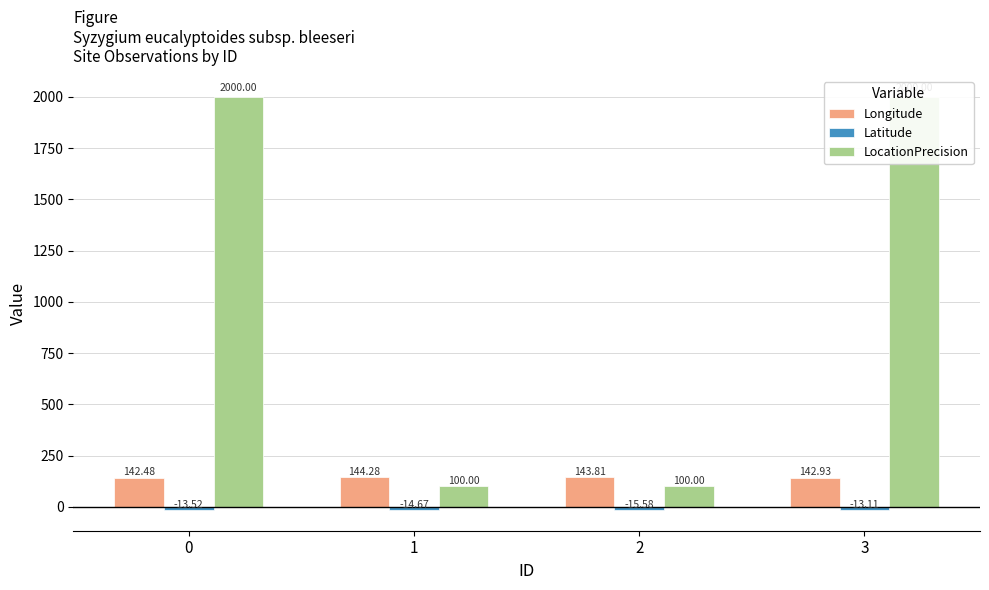

How many bars are there in each group?

3